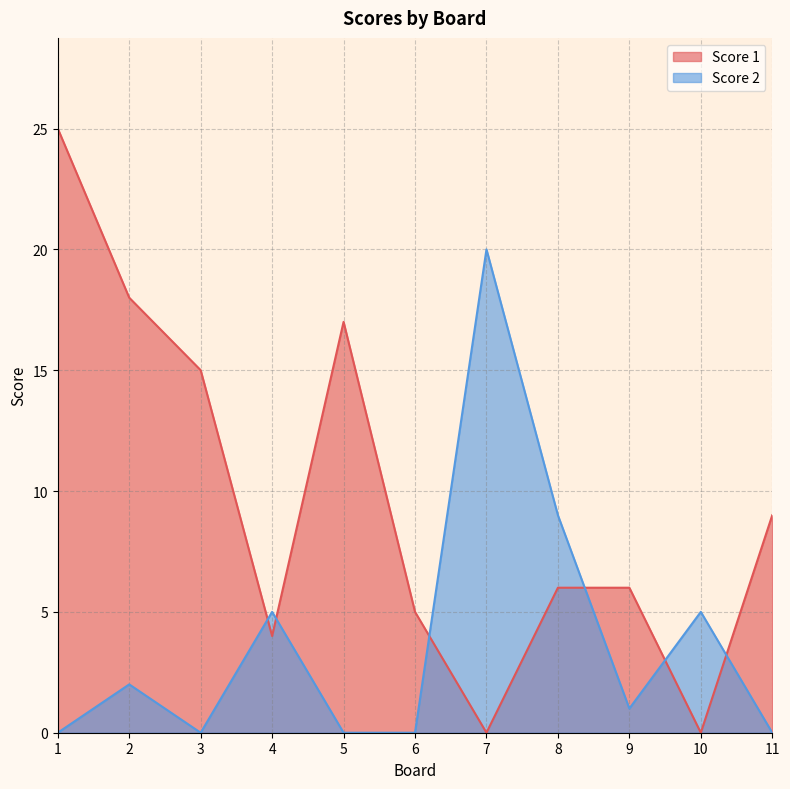

At which category does the chart reach its peak across all series?

1